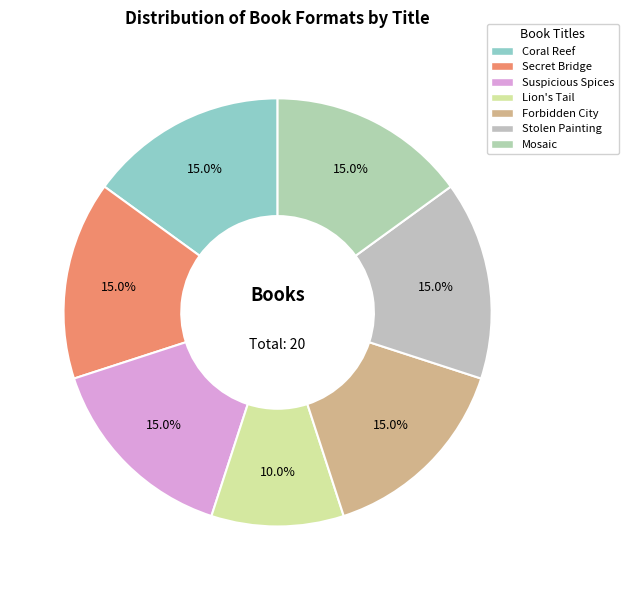

How many segments does this pie chart have?

7